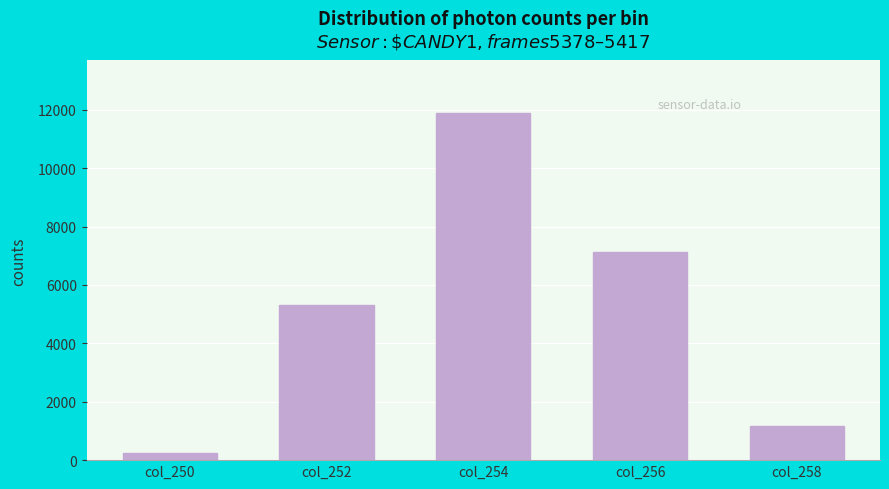

Reading left to right, what are all the values shown in this chart?

242	5326	11903	7112	1181